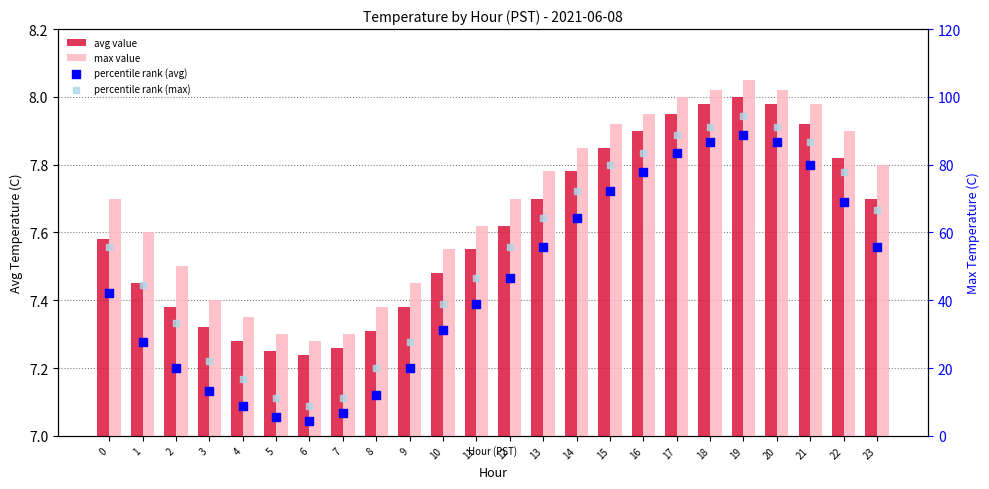

Is the value of percentile rank (max) at 23 greater than the value of max value at 11?

Yes